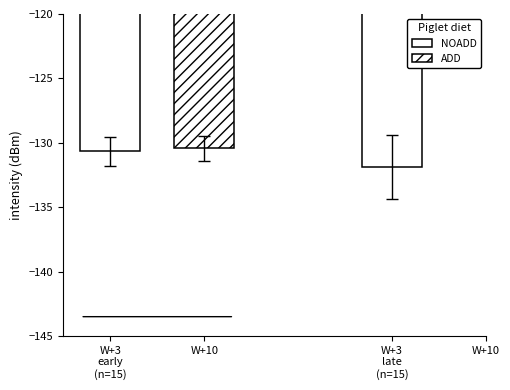

What position from the right is W+10?

1